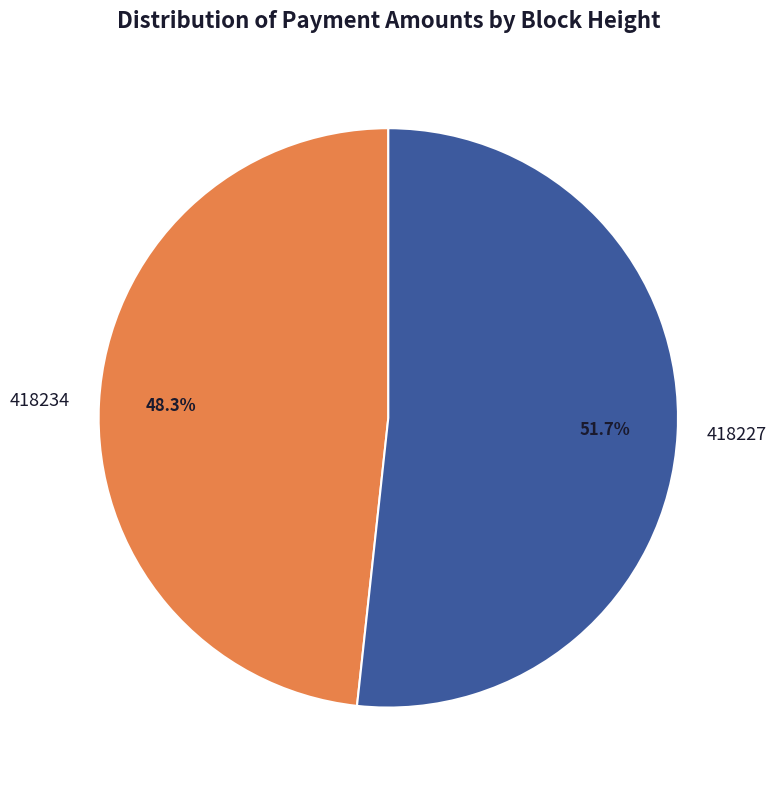

Which has a higher value, 418227 or 418234?

418227